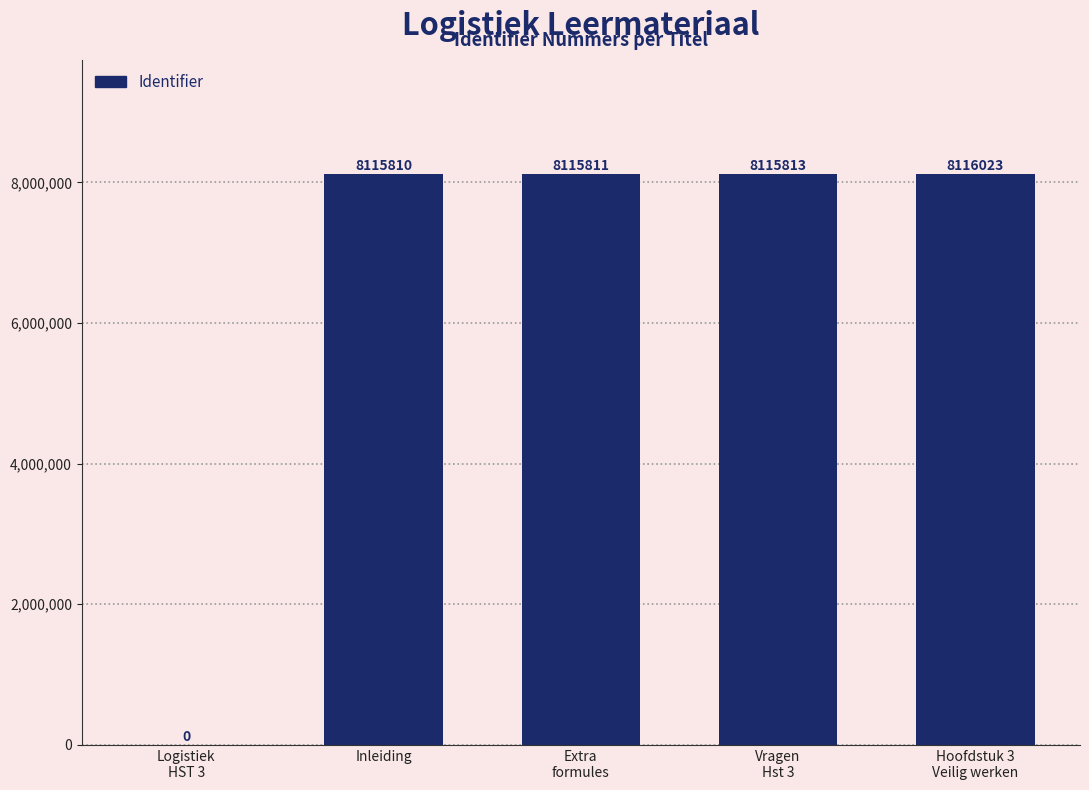

What is the sum of all values?

32463457